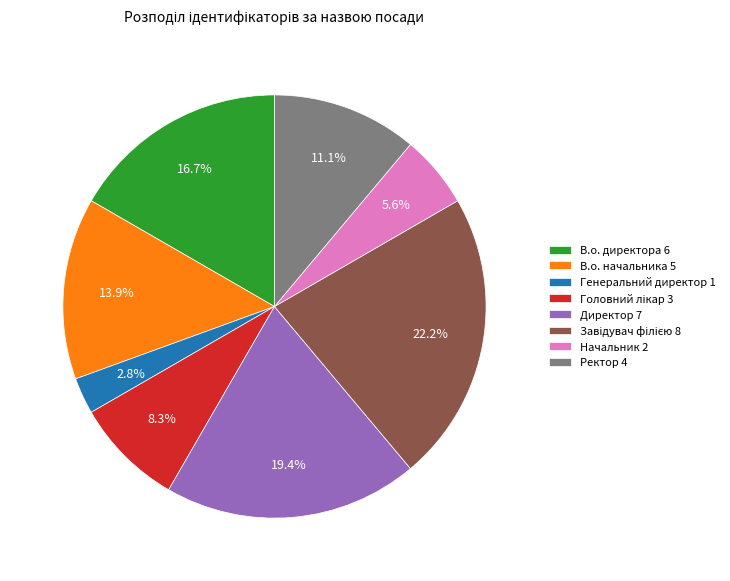

Count the number of slices in the pie.

8